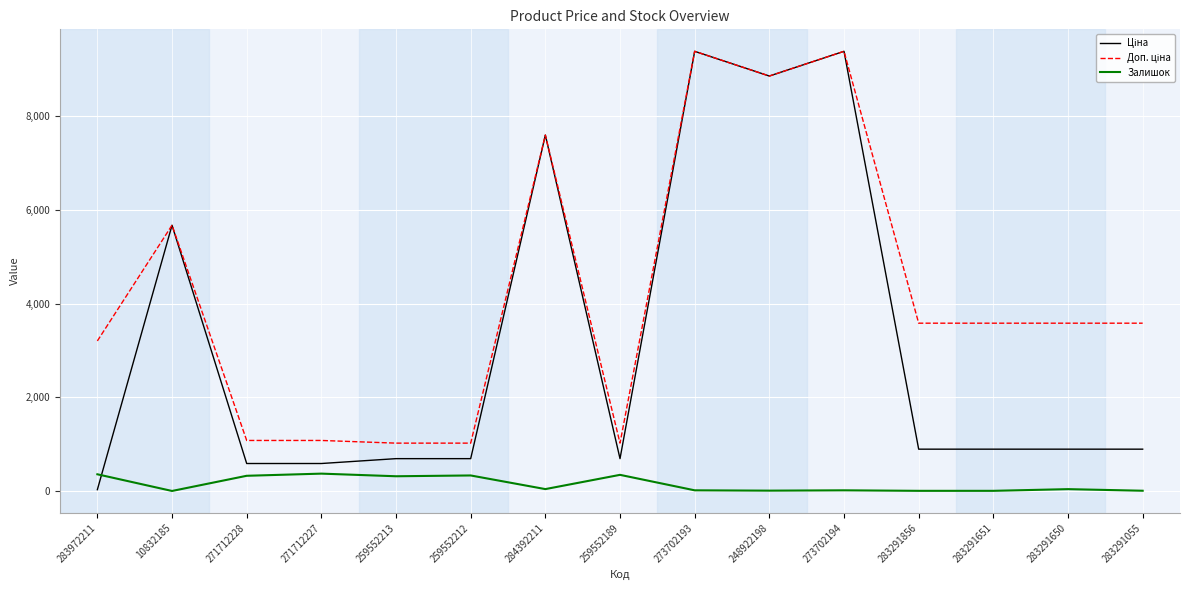

The Залишок series shows 9.0 at 283291055. True or false?

True